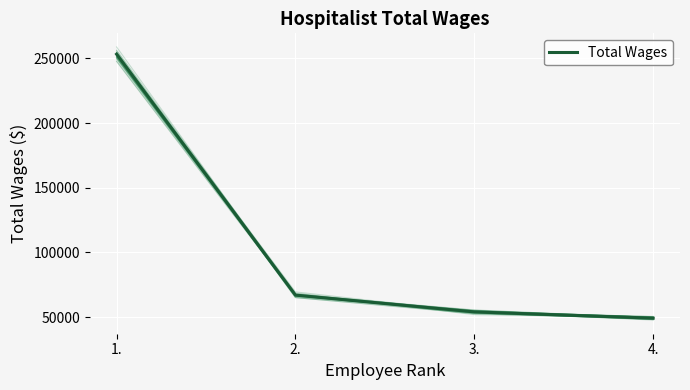

Which label corresponds to the largest value in the chart?

1.